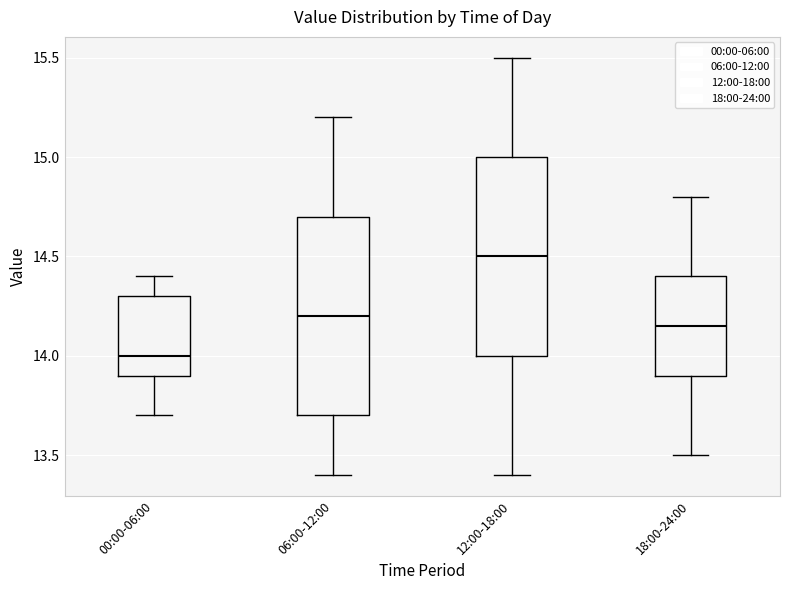

Reading left to right, read every box against the y-axis: the position of its median line, the range the box covers, and the ends of its whiskers. The values are not printed on the chart, so give them approximately, as read against the axis.

00:00-06:00: median 14.00, box 13.90 to 14.30, whiskers 13.70 to 14.40
06:00-12:00: median 14.20, box 13.70 to 14.70, whiskers 13.40 to 15.20
12:00-18:00: median 14.50, box 14.00 to 15.00, whiskers 13.40 to 15.50
18:00-24:00: median 14.15, box 13.90 to 14.40, whiskers 13.50 to 14.80